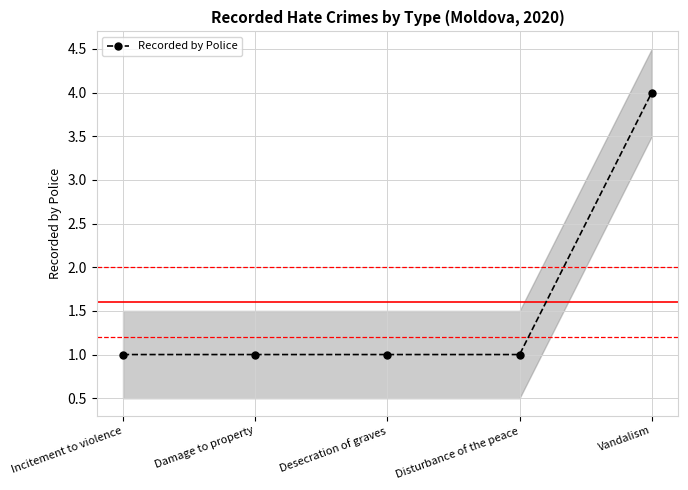

What is the sum of the values at Vandalism and Damage to property?

5